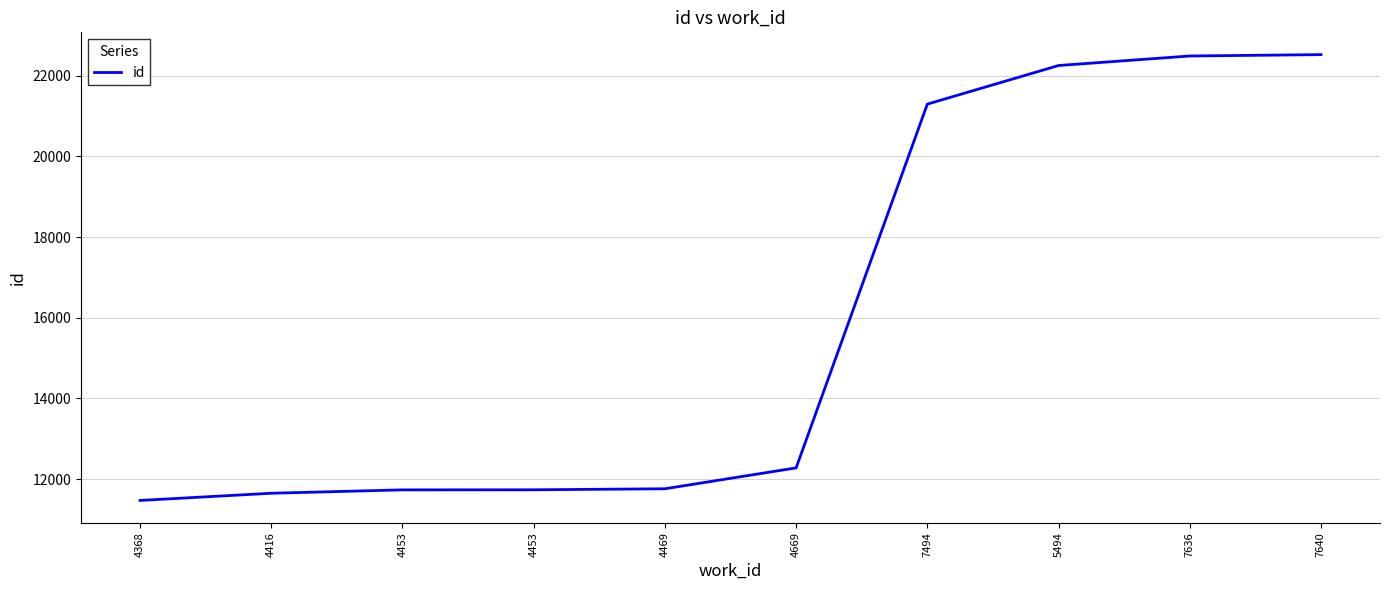

Where is the data nearest to the value 16999?

7494